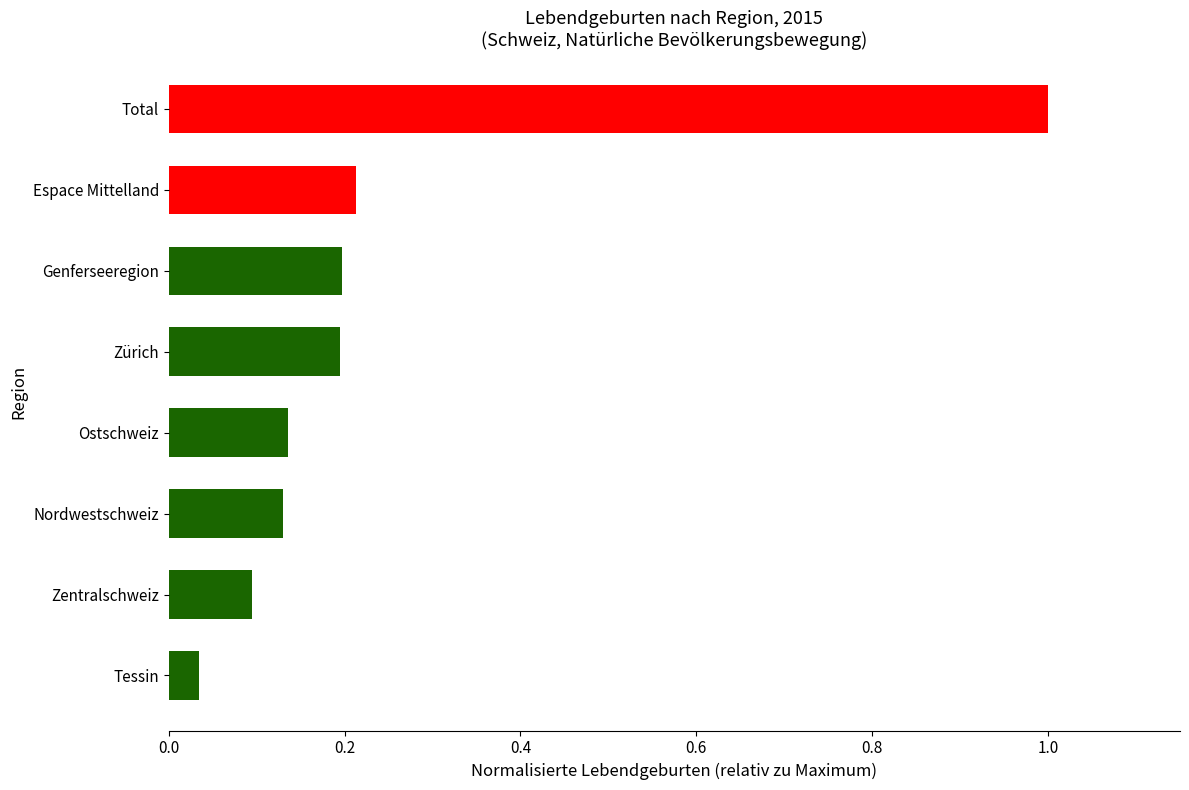

Which has a higher value, Tessin or Total?

Total